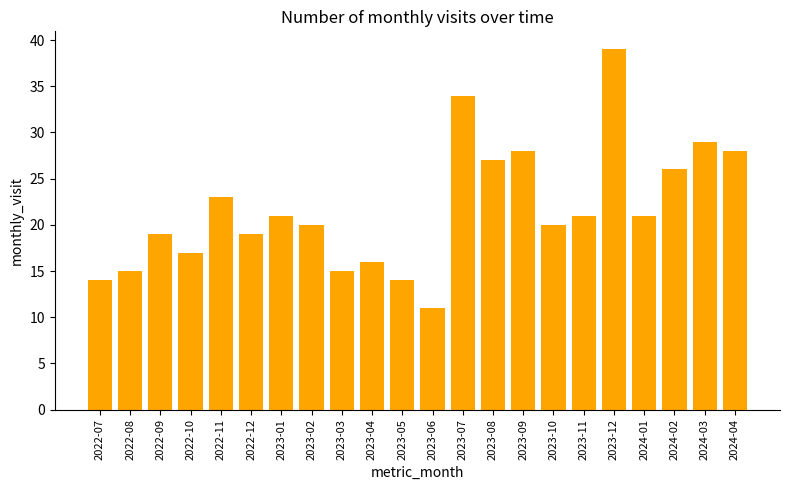

What is the average value?

22